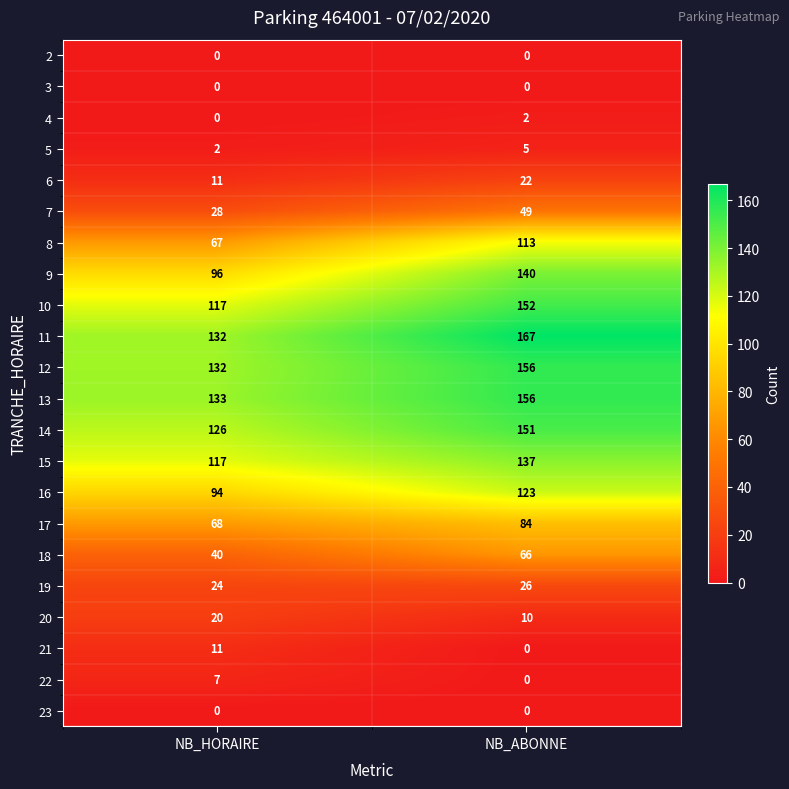

What is the spread (max minus min) of values at NB_ABONNE?

167